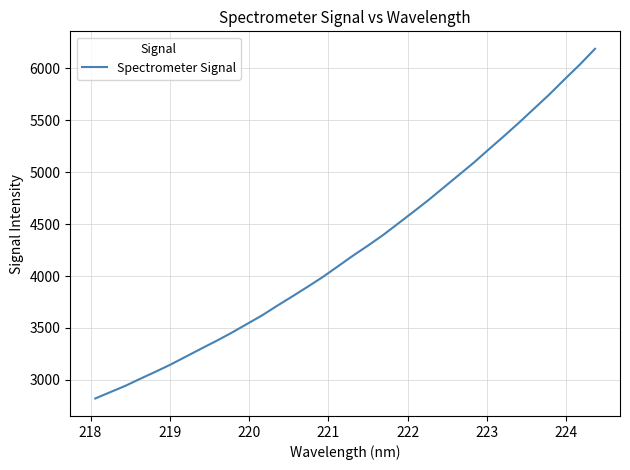

What is the maximum value shown in the chart?

6189.0